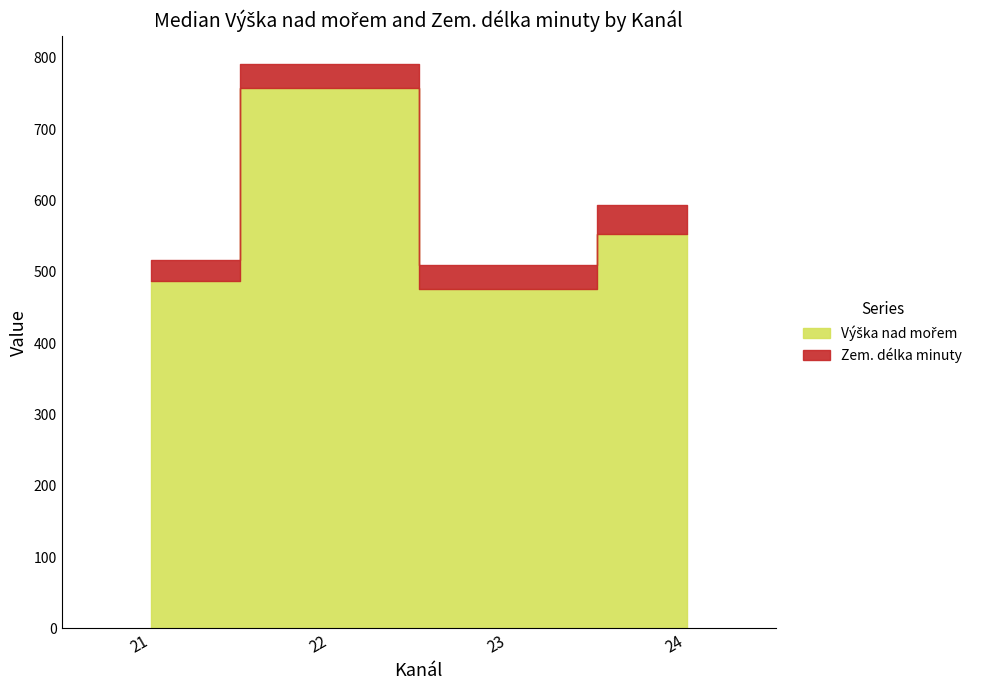

True or false: Zem. délka minuty and Výška nad mořem cross at least once.

False